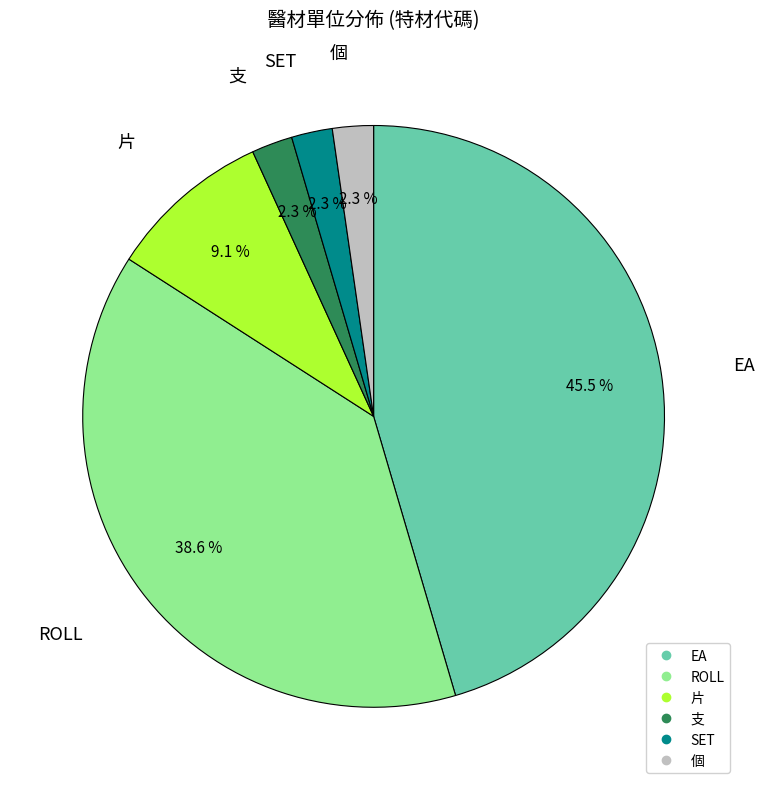

Is there any slice that represents more than half of the pie?

No